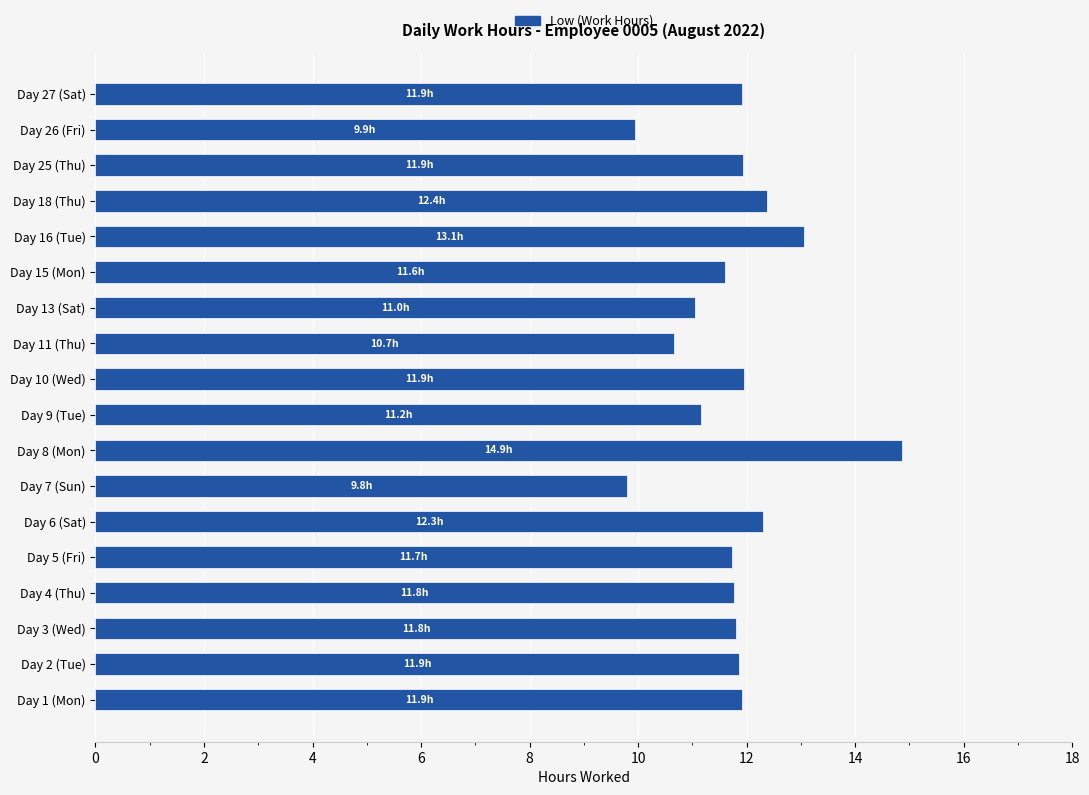

True or false: the data shows 11.7 at Day 5 (Fri).

True